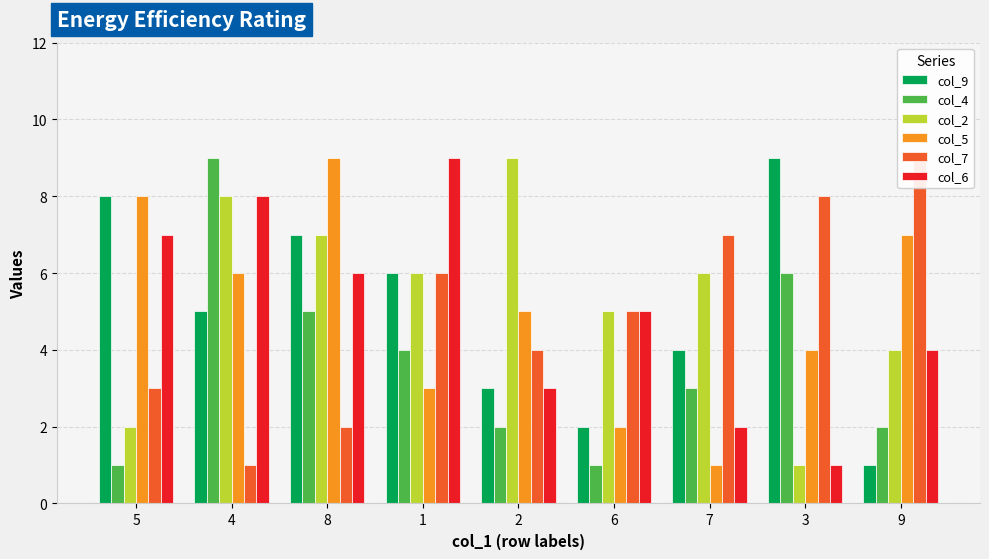

Where does the col_4 series first go above 3?

4